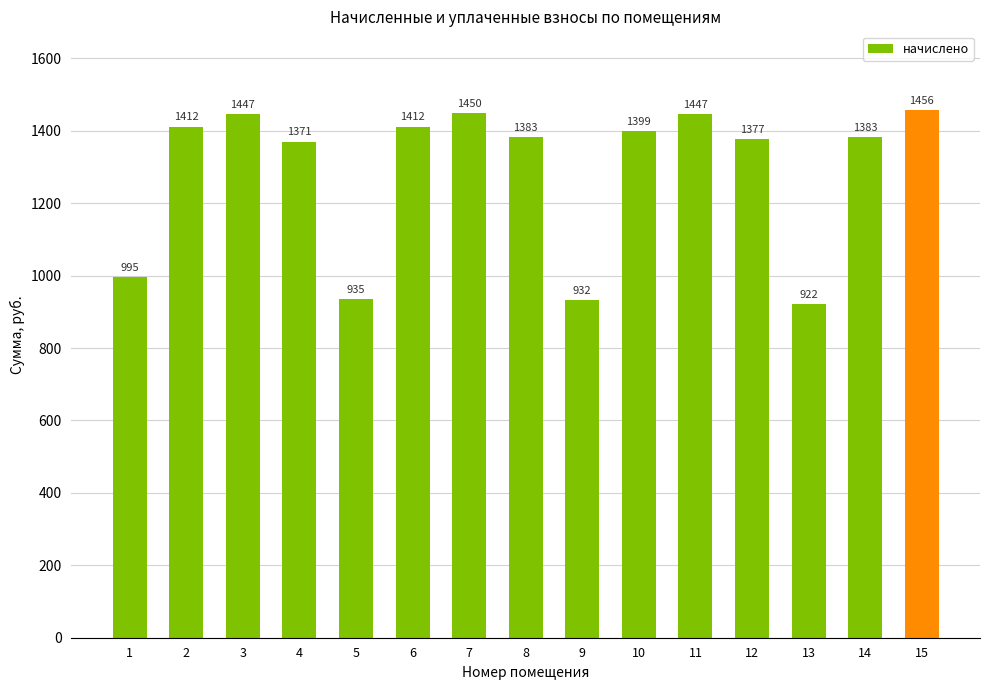

At which label is the value closest to 1189?

4